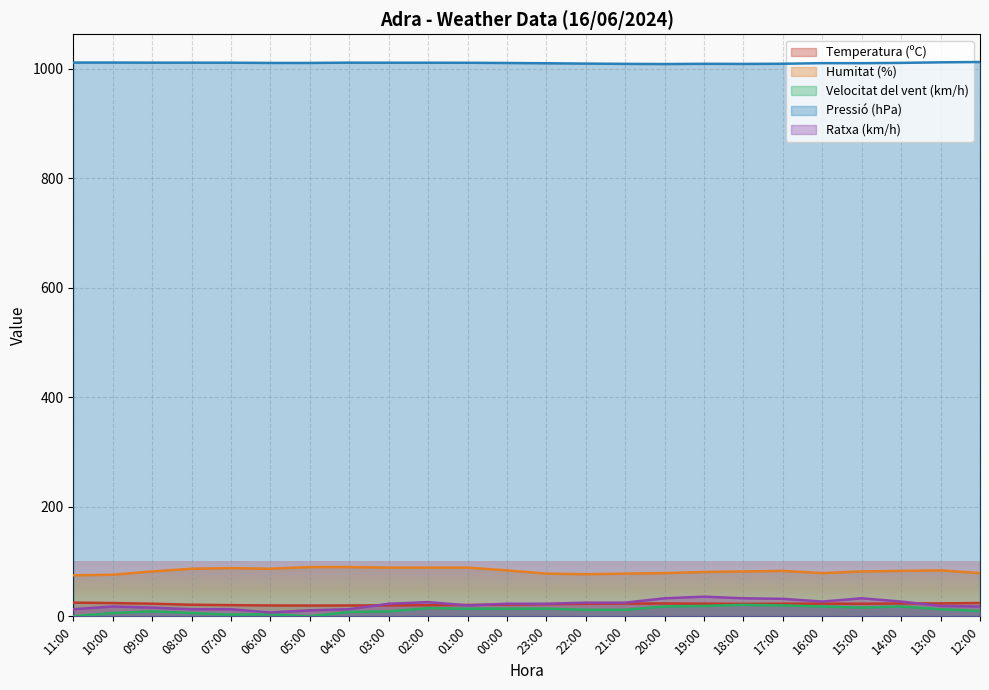

Rank the series at 00:00 from highest to lowest value.

Pressió (hPa), Humitat (%), Ratxa (km/h), Temperatura (ºC), Velocitat del vent (km/h)